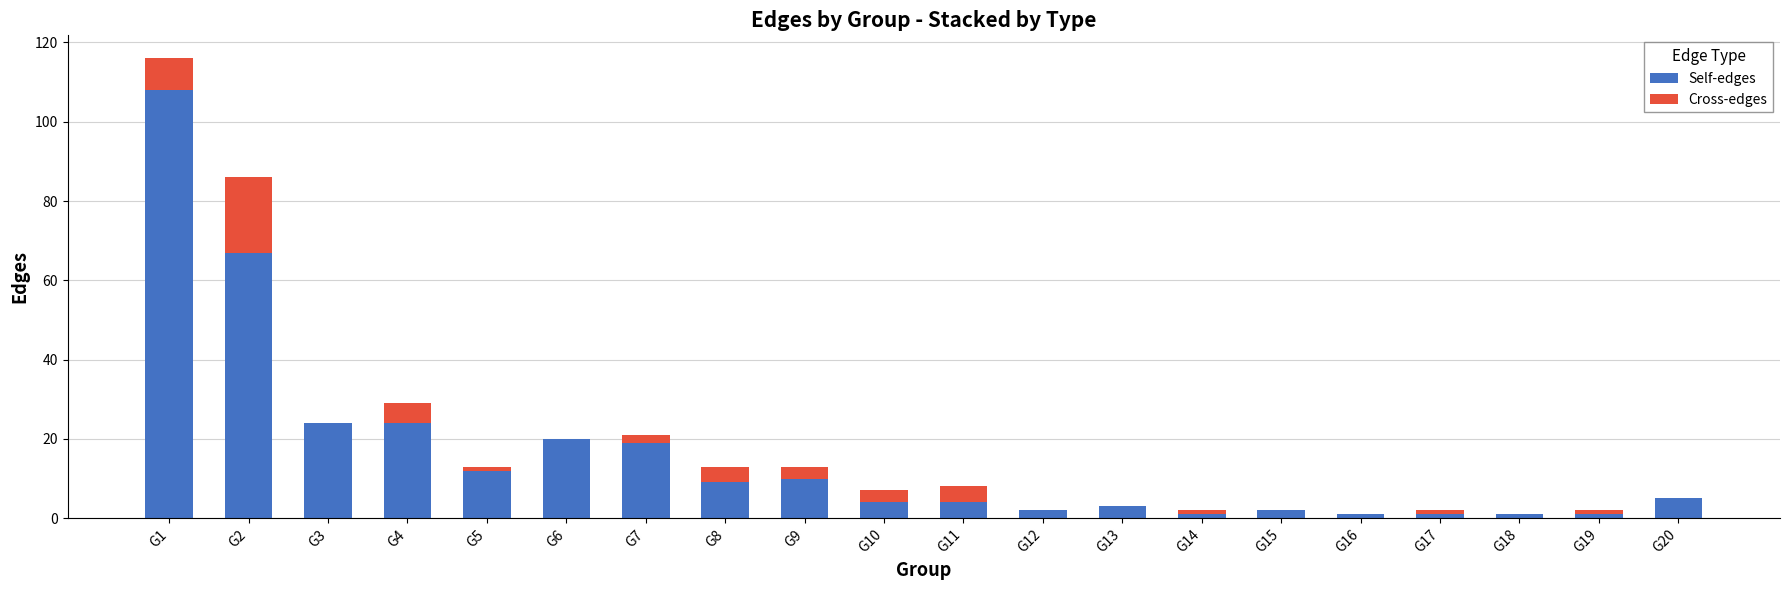

What are all the series names shown in the legend?

Self-edges, Cross-edges